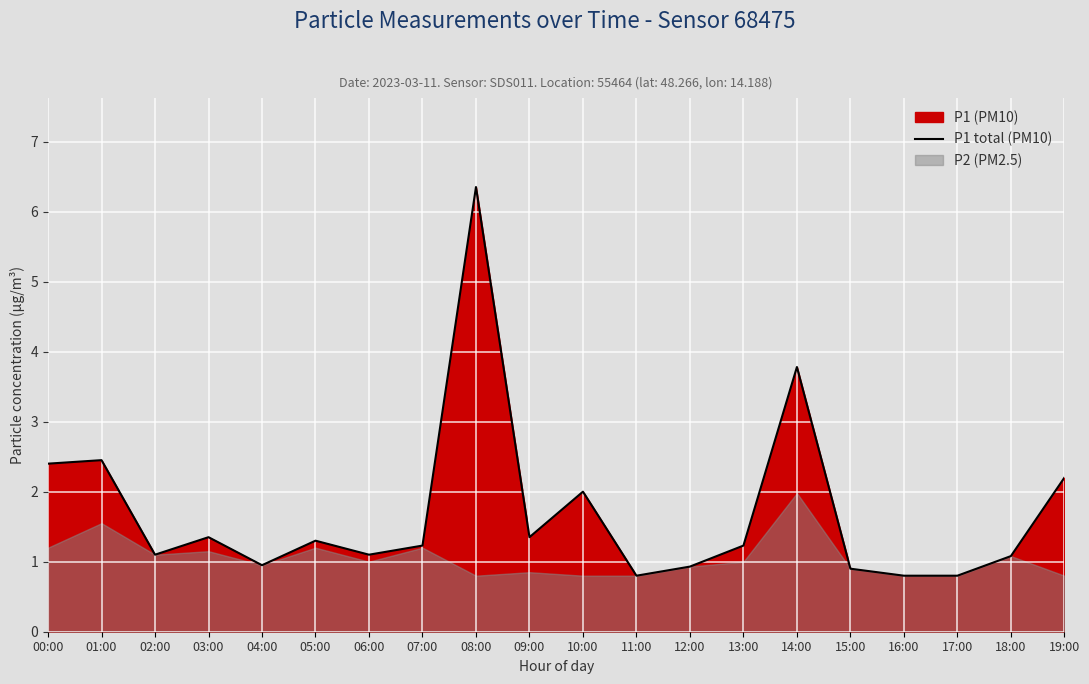

What position from the right is 10:00?

10